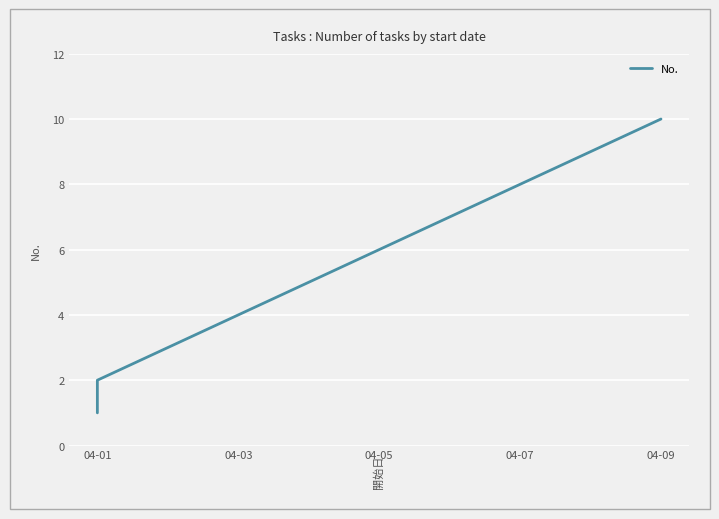

Reading left to right, list all the values displayed in this chart.

1	2	3	4	5	6	7	8	9	10